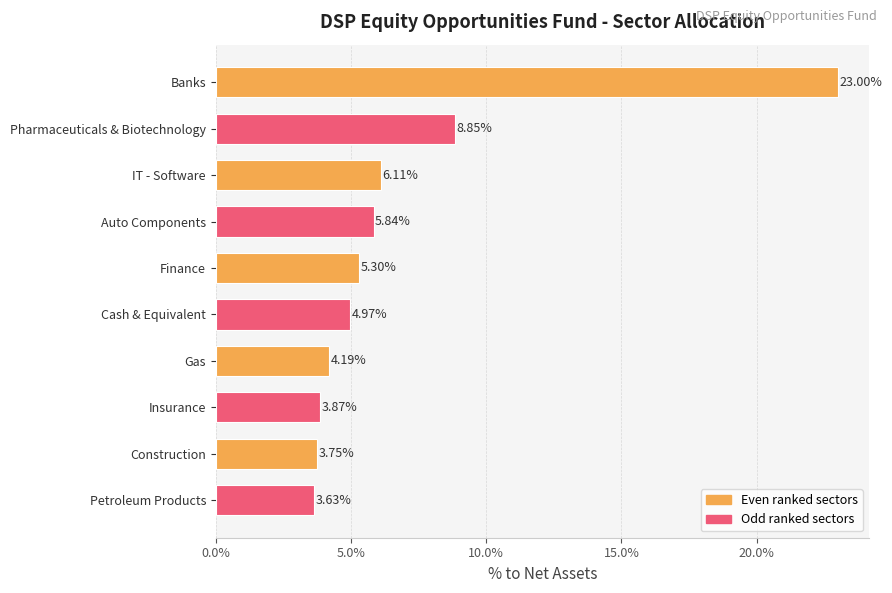

Which has a higher value, Gas or Auto Components?

Auto Components